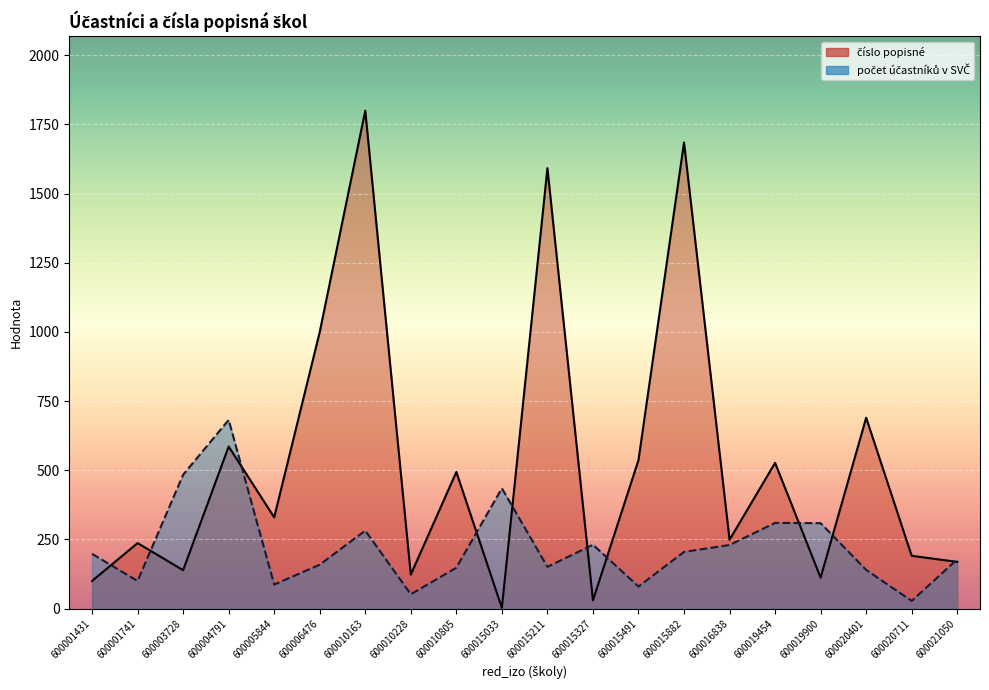

What is the sum of all počet účastníků v SVČ values?

4489